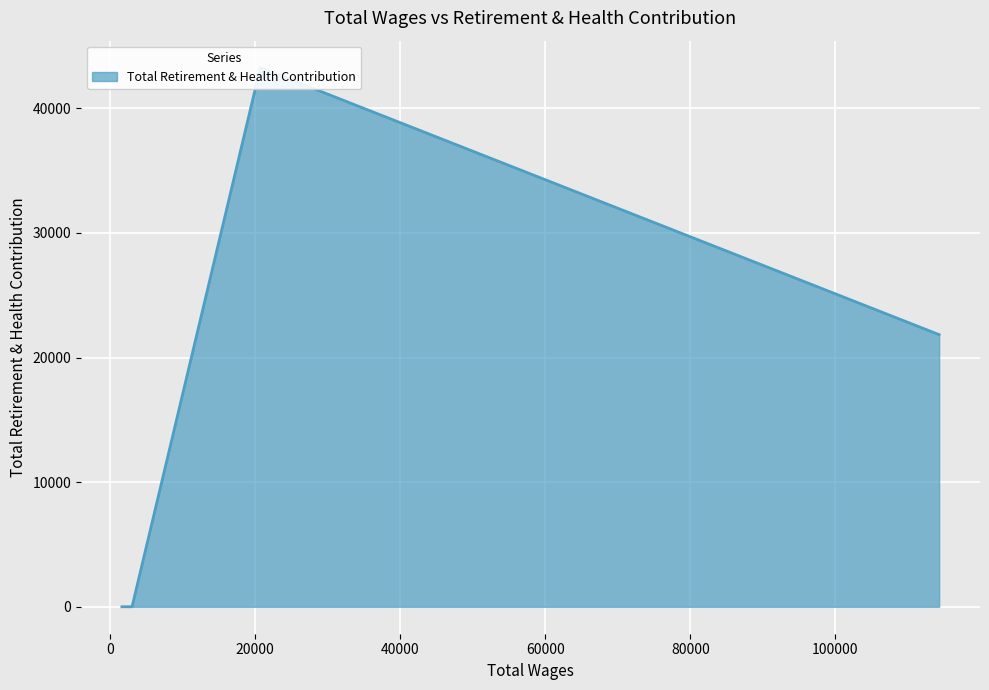

The value at 20733.0 is 56541. True or false?

False